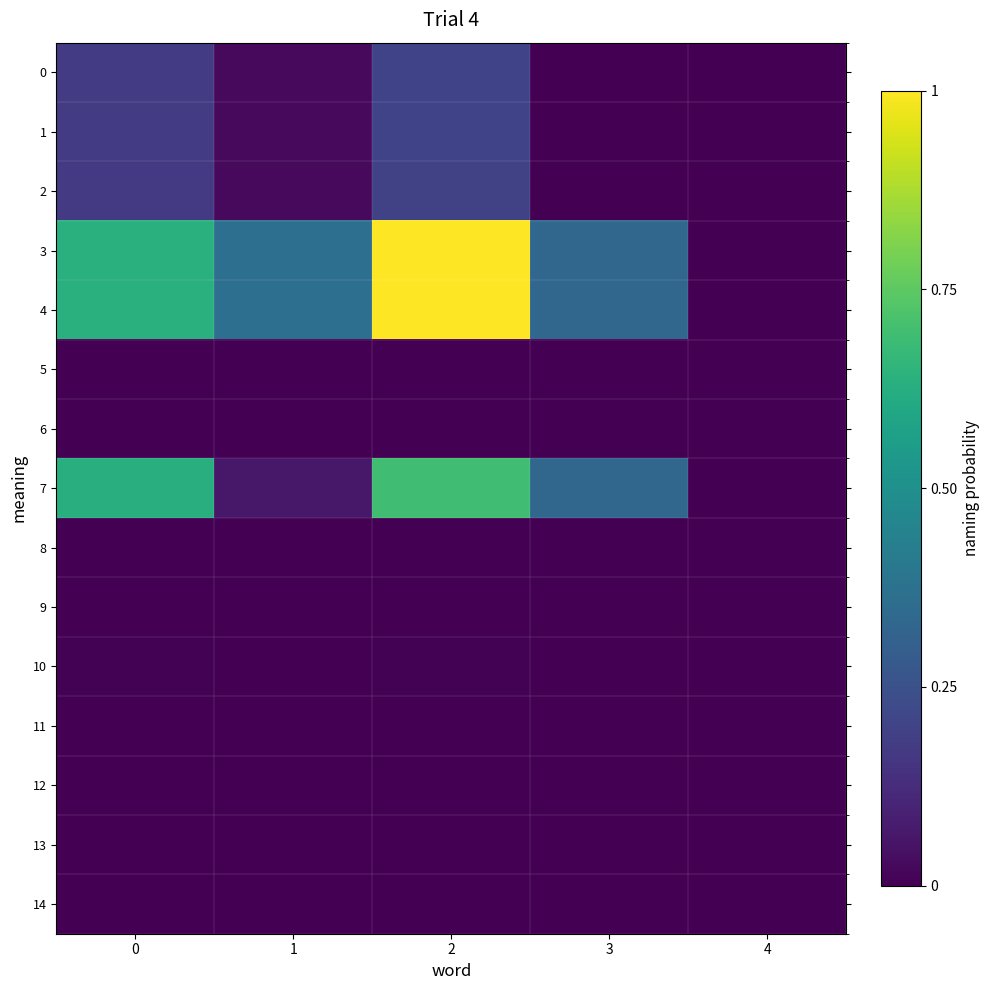

Reading left to right, list all the values displayed in this chart.

0: 0=0.2	1=0.0	2=0.2	3=0.0	4=0.0
1: 0=0.2	1=0.0	2=0.2	3=0.0	4=0.0
2: 0=0.2	1=0.0	2=0.2	3=0.0	4=0.0
3: 0=0.6	1=0.4	2=1.0	3=0.3	4=0.0
4: 0=0.6	1=0.4	2=1.0	3=0.3	4=0.0
5: 0=0.0	1=0.0	2=0.0	3=0.0	4=0.0
6: 0=0.0	1=0.0	2=0.0	3=0.0	4=0.0
7: 0=0.6	1=0.1	2=0.7	3=0.3	4=0.0
8: 0=0.0	1=0.0	2=0.0	3=0.0	4=0.0
9: 0=0.0	1=0.0	2=0.0	3=0.0	4=0.0
10: 0=0.0	1=0.0	2=0.0	3=0.0	4=0.0
11: 0=0.0	1=0.0	2=0.0	3=0.0	4=0.0
12: 0=0.0	1=0.0	2=0.0	3=0.0	4=0.0
13: 0=0.0	1=0.0	2=0.0	3=0.0	4=0.0
14: 0=0.0	1=0.0	2=0.0	3=0.0	4=0.0